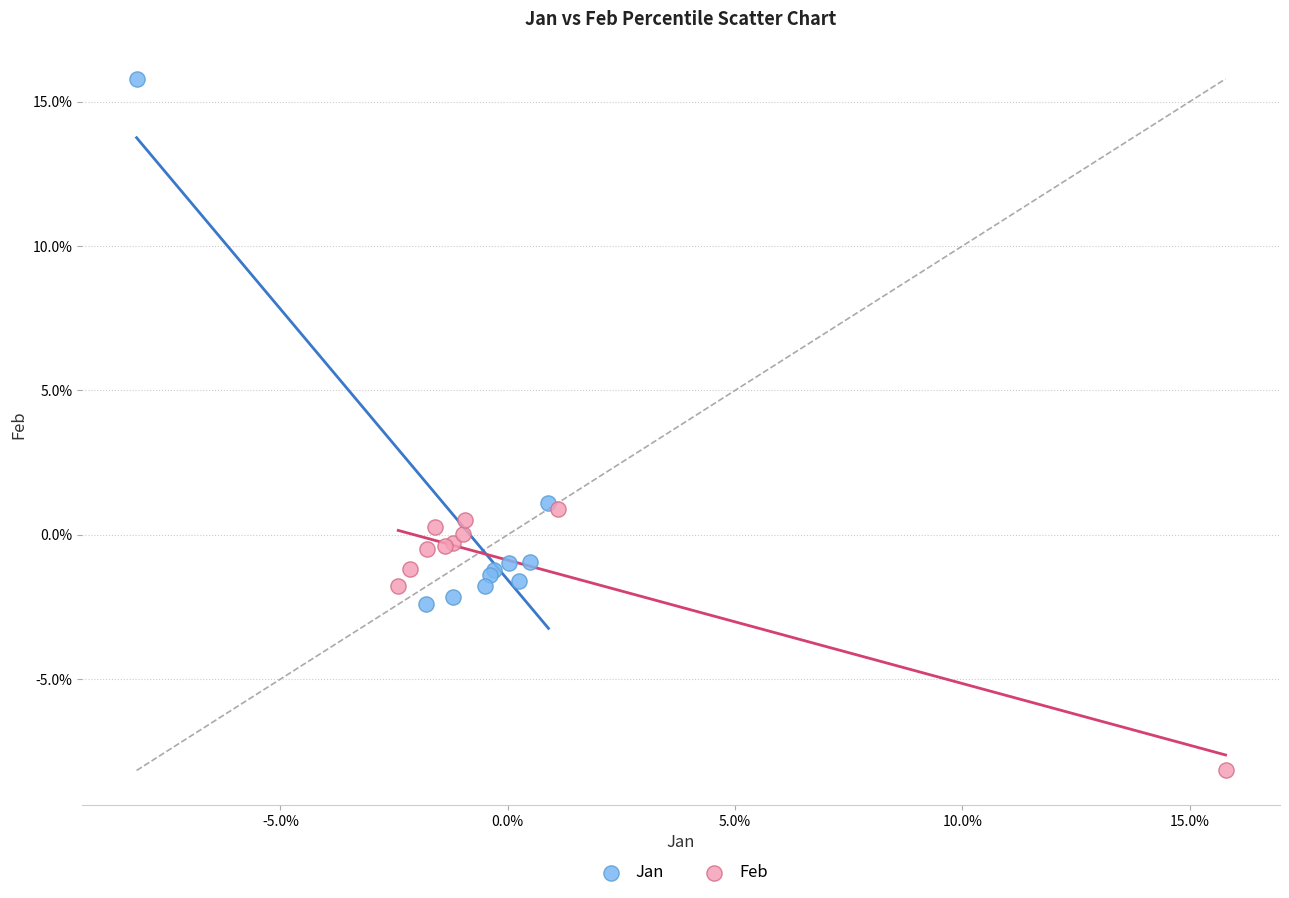

Which series contains the lowest Y value?

Feb